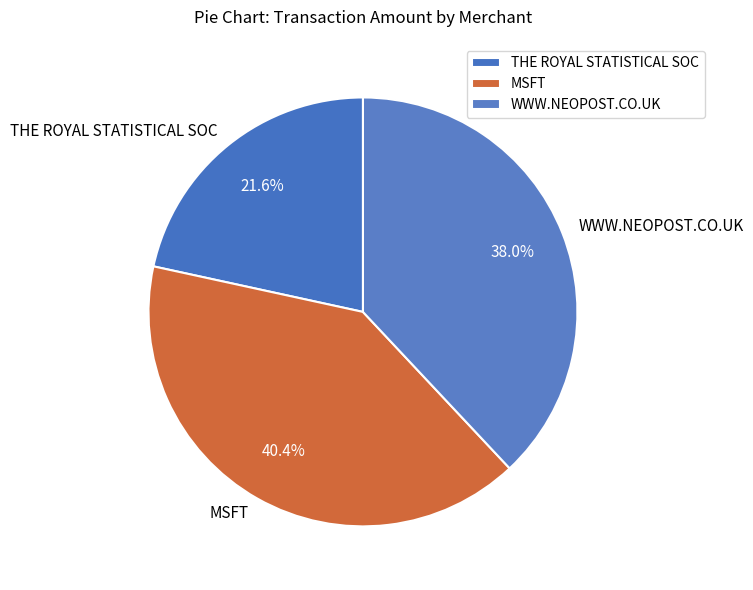

Do WWW.NEOPOST.CO.UK and THE ROYAL STATISTICAL SOC together represent more than half of the pie?

Yes